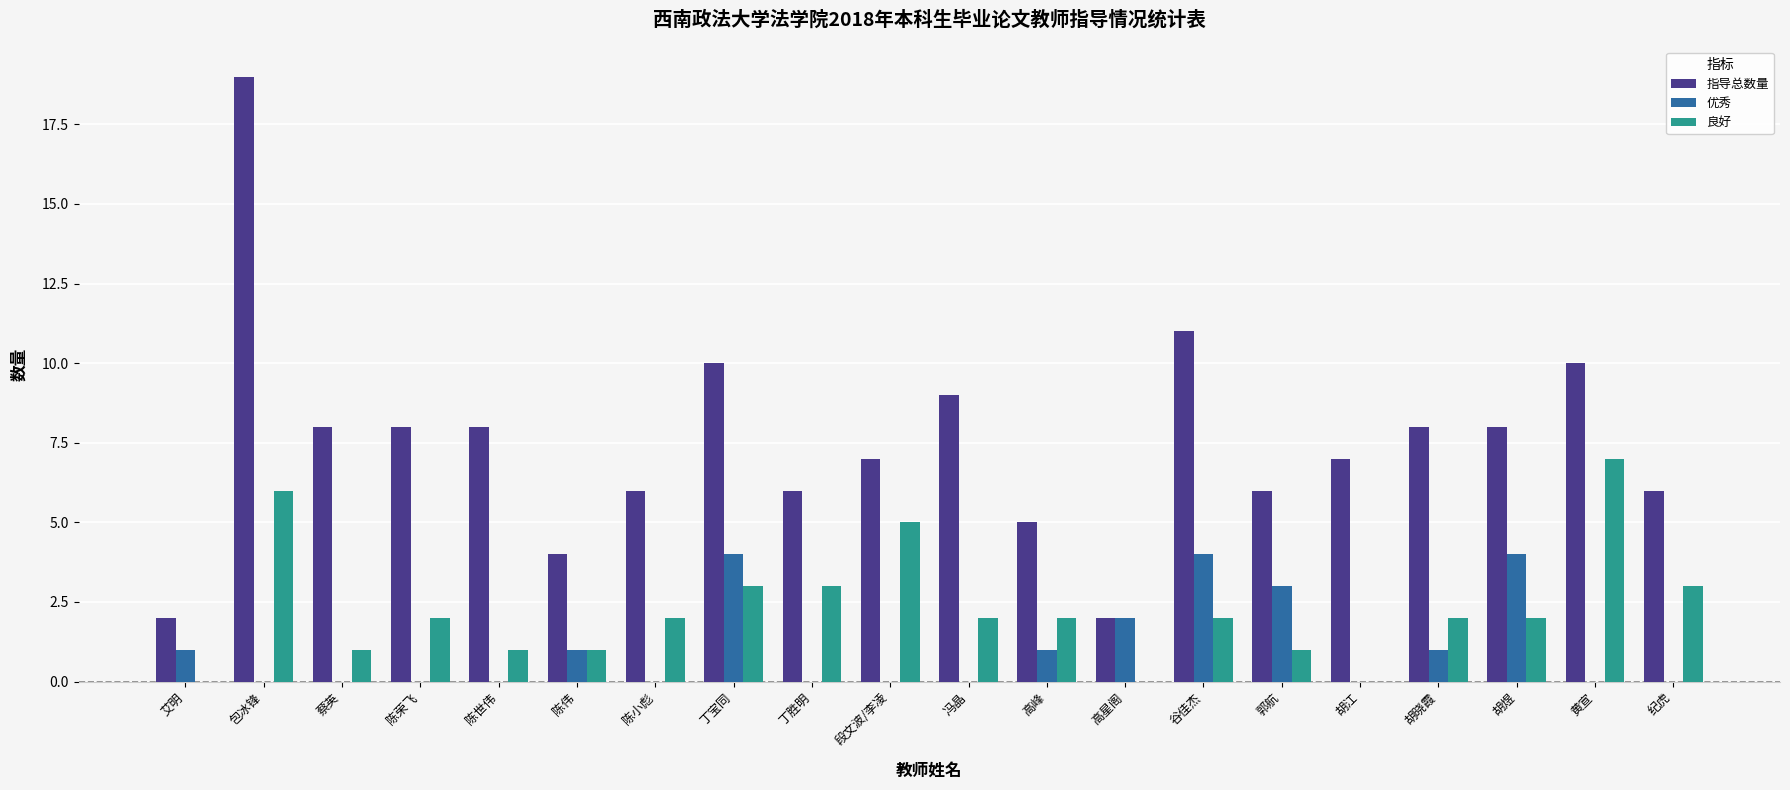

At which label is 优秀 closest to 2?

高星阁